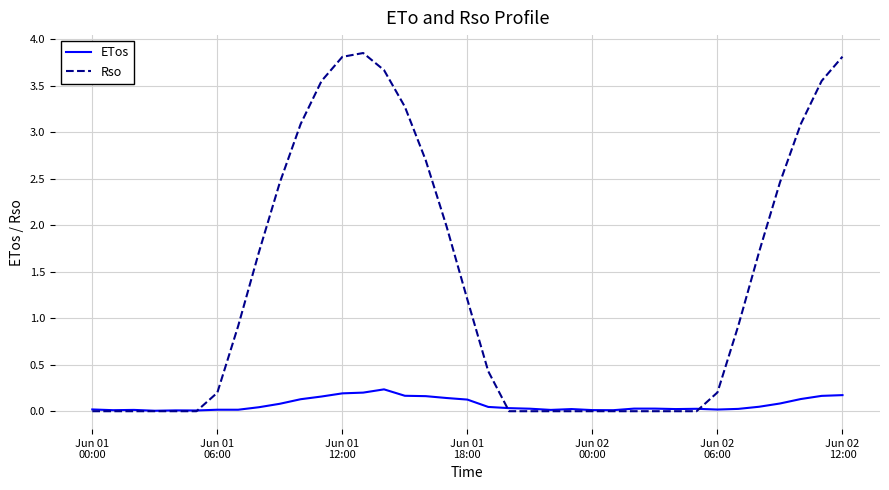

Is this an area chart (filled region under the line)?

No